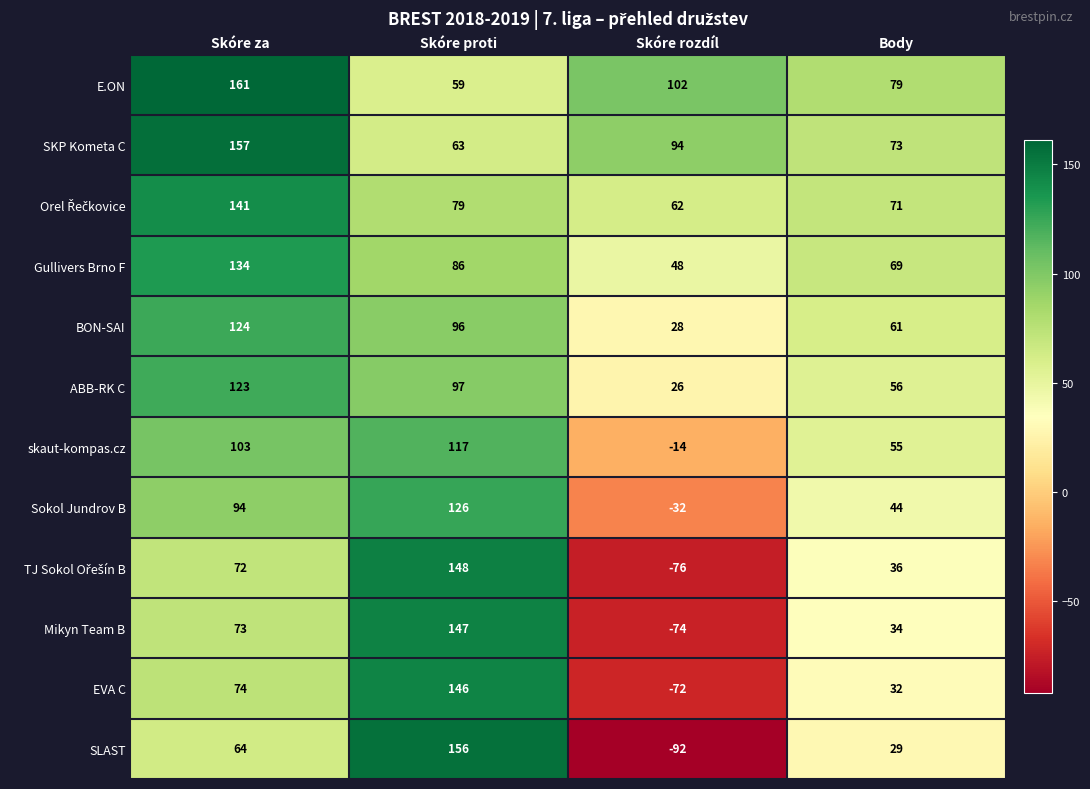

The E.ON series shows 237 at Skóre za. True or false?

False